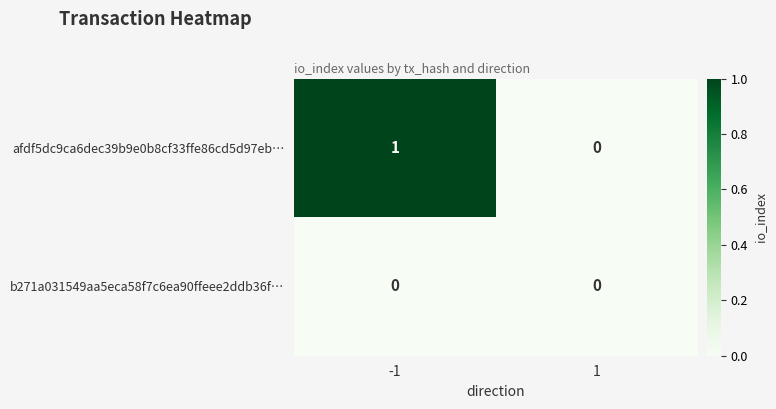

Rank the series at -1 from highest to lowest value.

afdf5dc9ca6dec39b9e0b8cf33ffe86cd5d97eb…, b271a031549aa5eca58f7c6ea90ffeee2ddb36f…